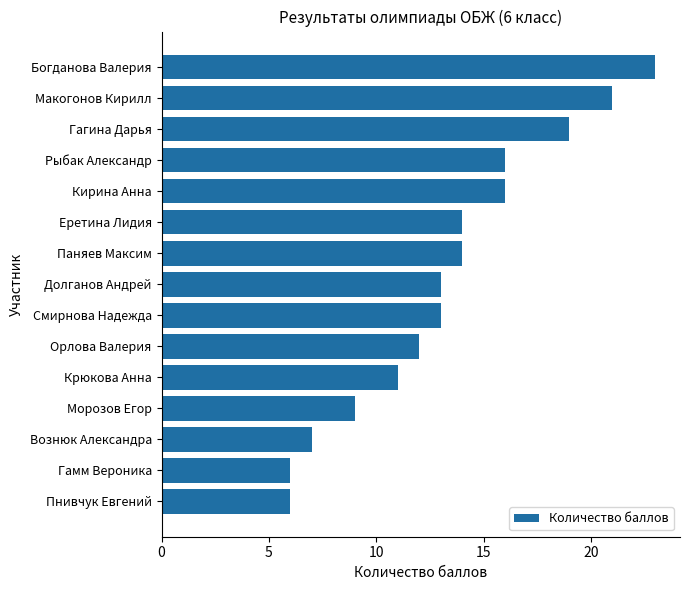

What is the ratio of the value at Рыбак Александр to the value at Крюкова Анна?

1.5